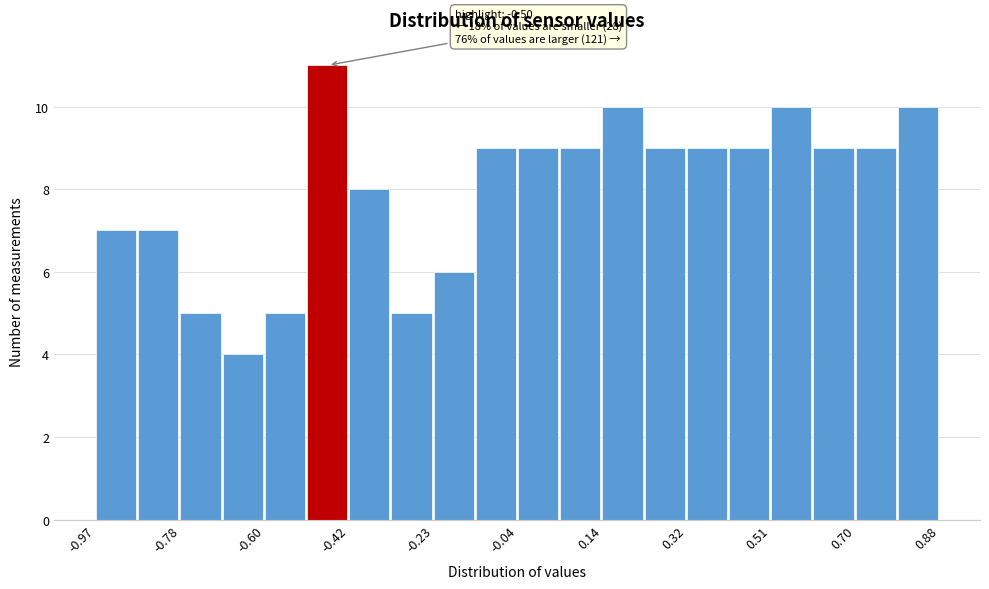

Which range on the x-axis has the tallest bar?

-0.50 to -0.42